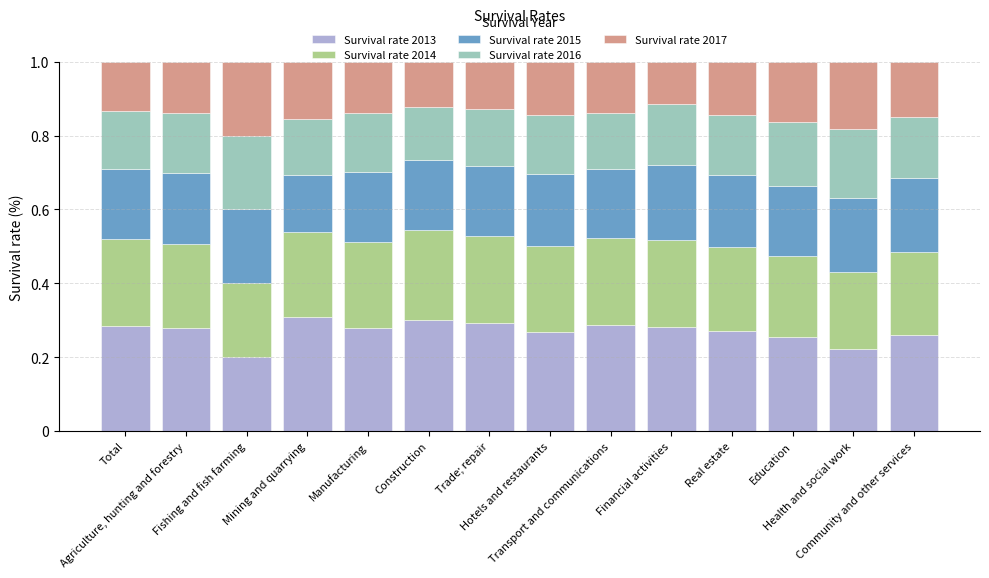

Which series has the widest spread of values?

Survival rate 2013